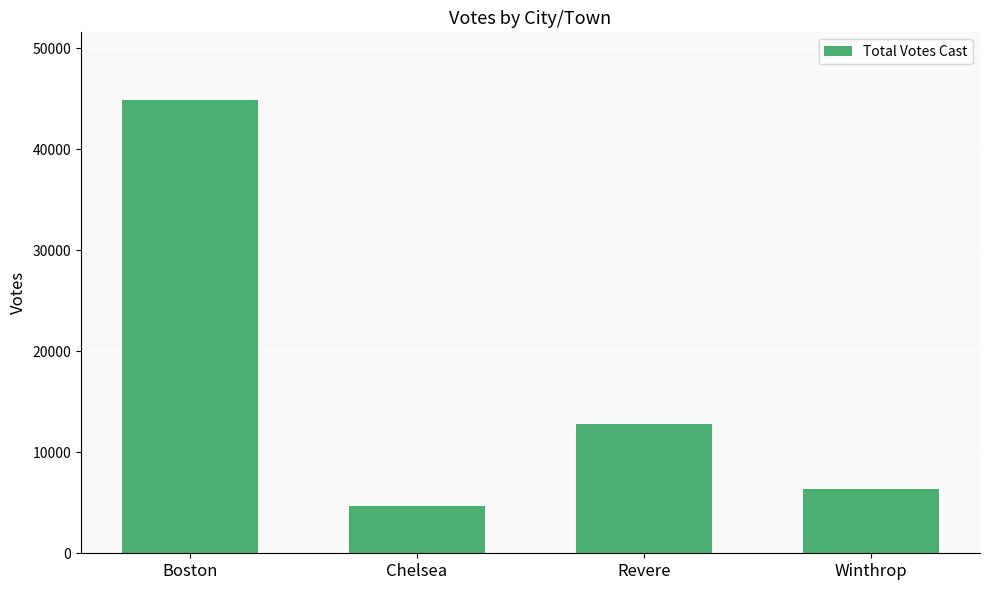

What is the average value?

17181